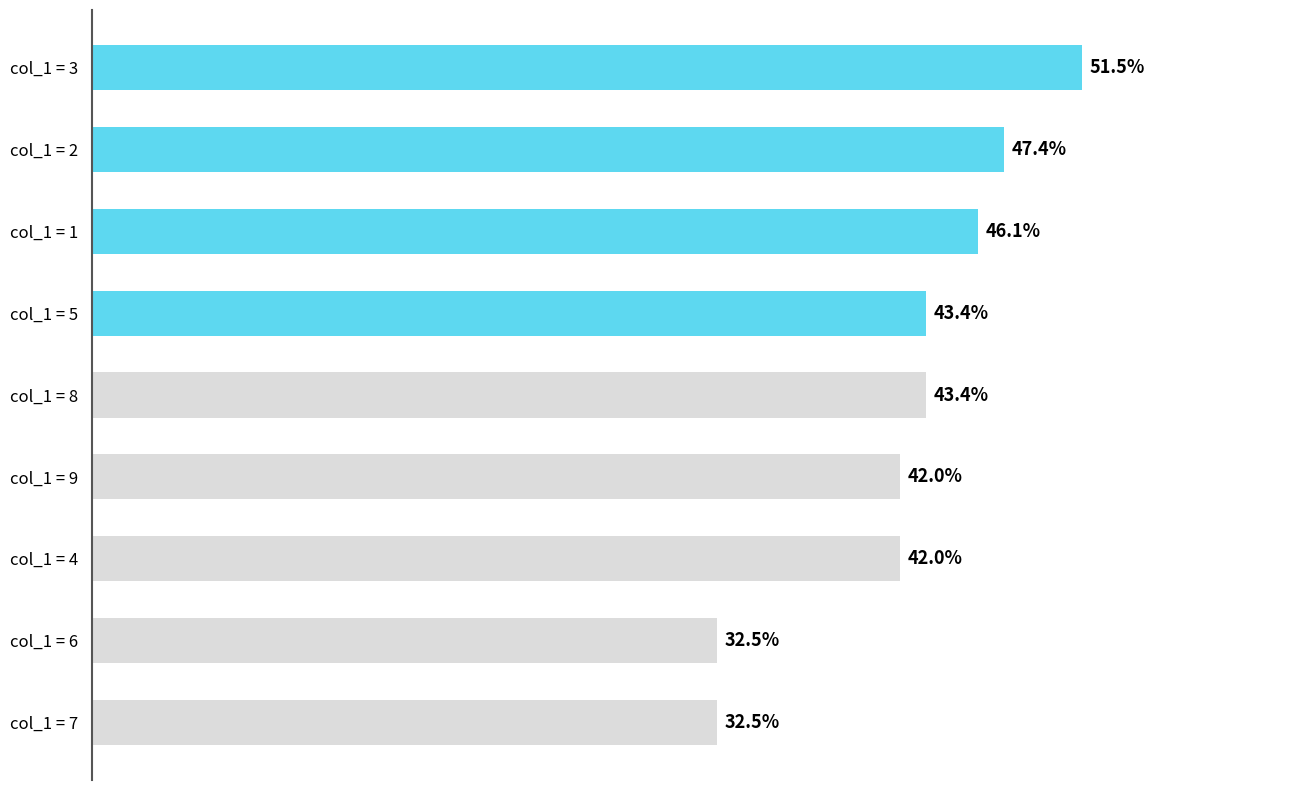

Between col_1 = 3 and col_1 = 5, which is larger?

col_1 = 3